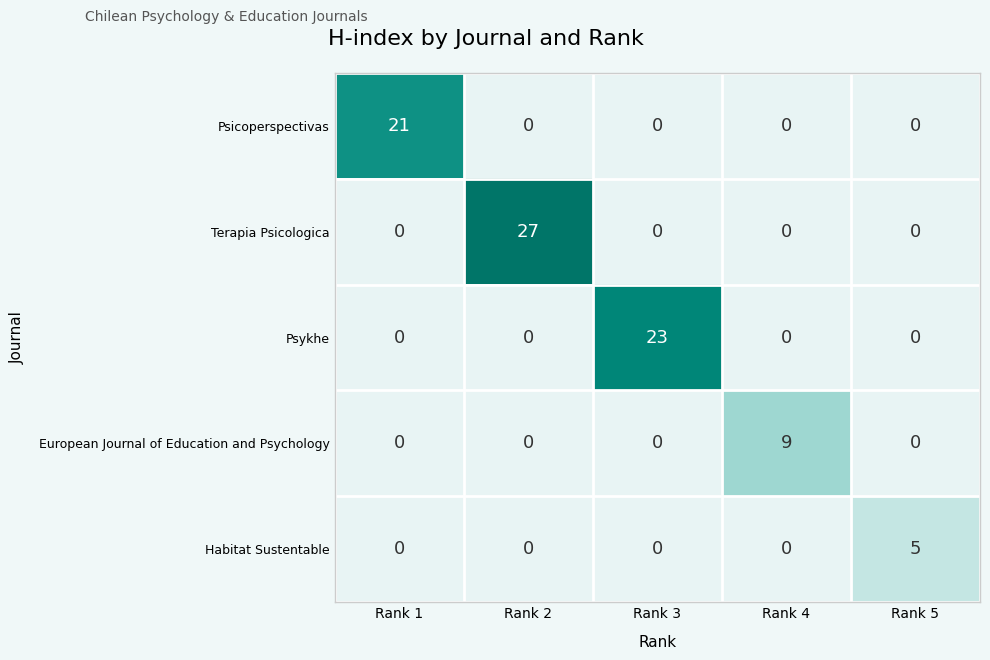

Which category has the highest value in the Psykhe series?

Rank 3